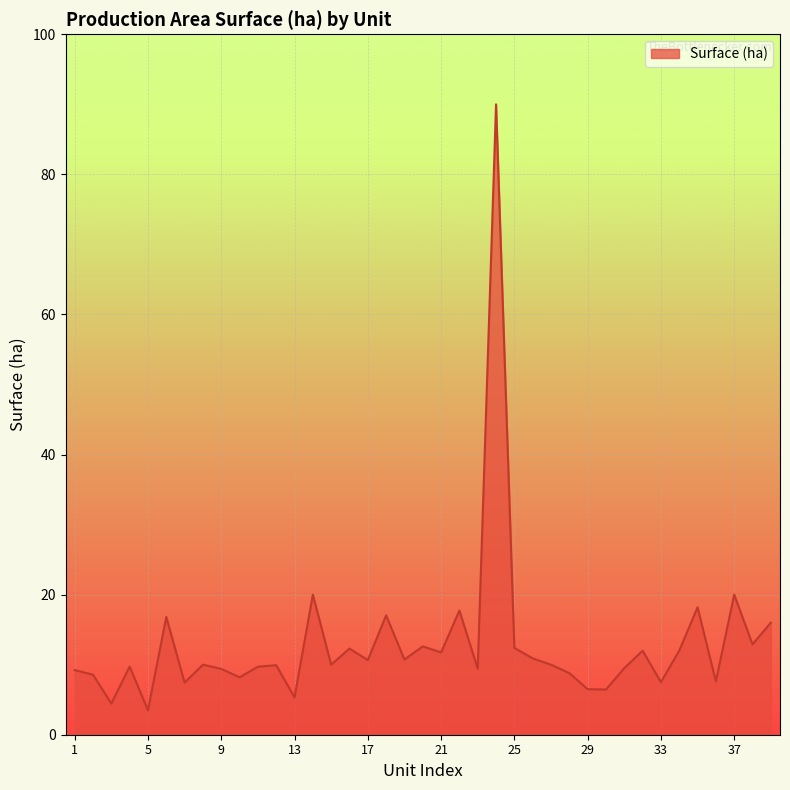

What is the difference between the maximum and minimum values?

86.5